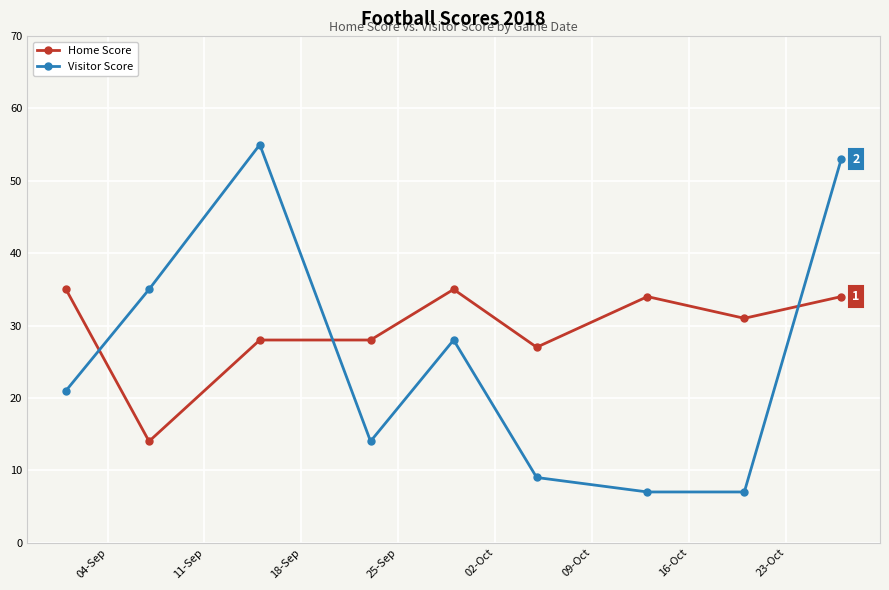

Does the chart have visible grid lines?

Yes